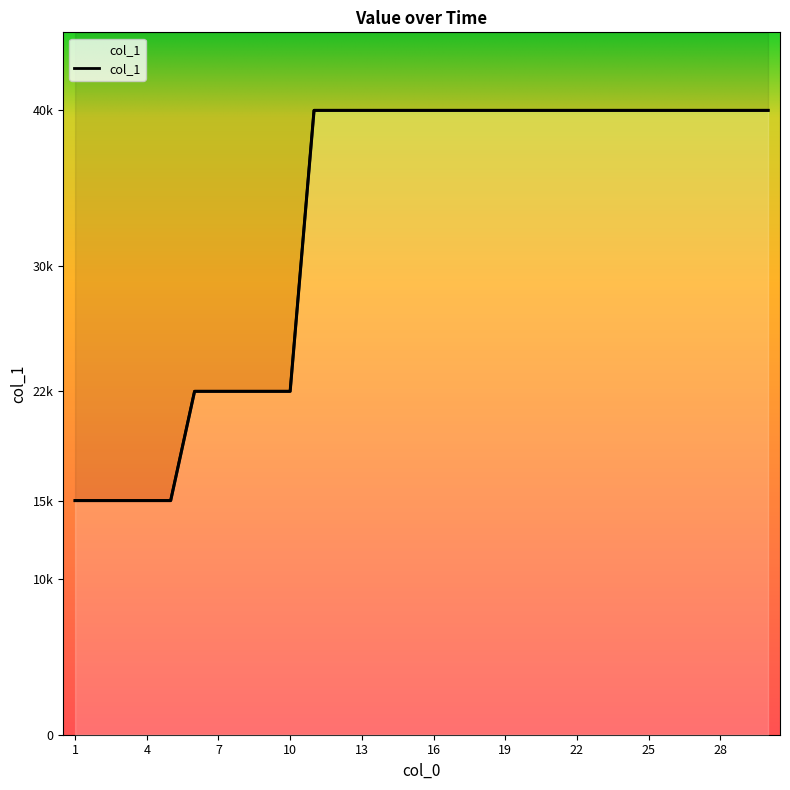

Reading left to right, list all the values displayed in this chart.

15000	15000	15000	15000	15000	22000	22000	22000	22000	22000	40000	40000	40000	40000	40000	40000	40000	40000	40000	40000	40000	40000	40000	40000	40000	40000	40000	40000	40000	40000